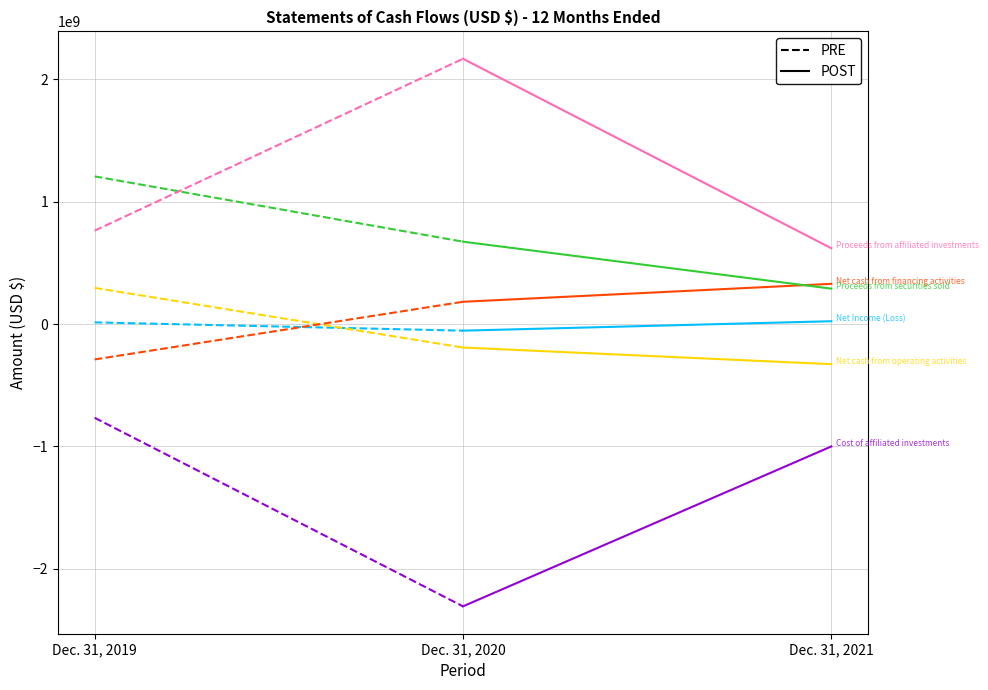

Reading left to right, extract all data points from this chart.

Net Income (Loss): 13468833	-54328730	22812199
Net cash from operating activities: 295268749	-192196828	-328347156
Net cash from financing activities: -289469380	181691754	328347156
Proceeds from securities sold: 1206589525	672934371	289000000
Cost of affiliated investments: -766376656	-2307497397	-1000484866
Proceeds from affiliated investments: 763039150	2167831112	619414864